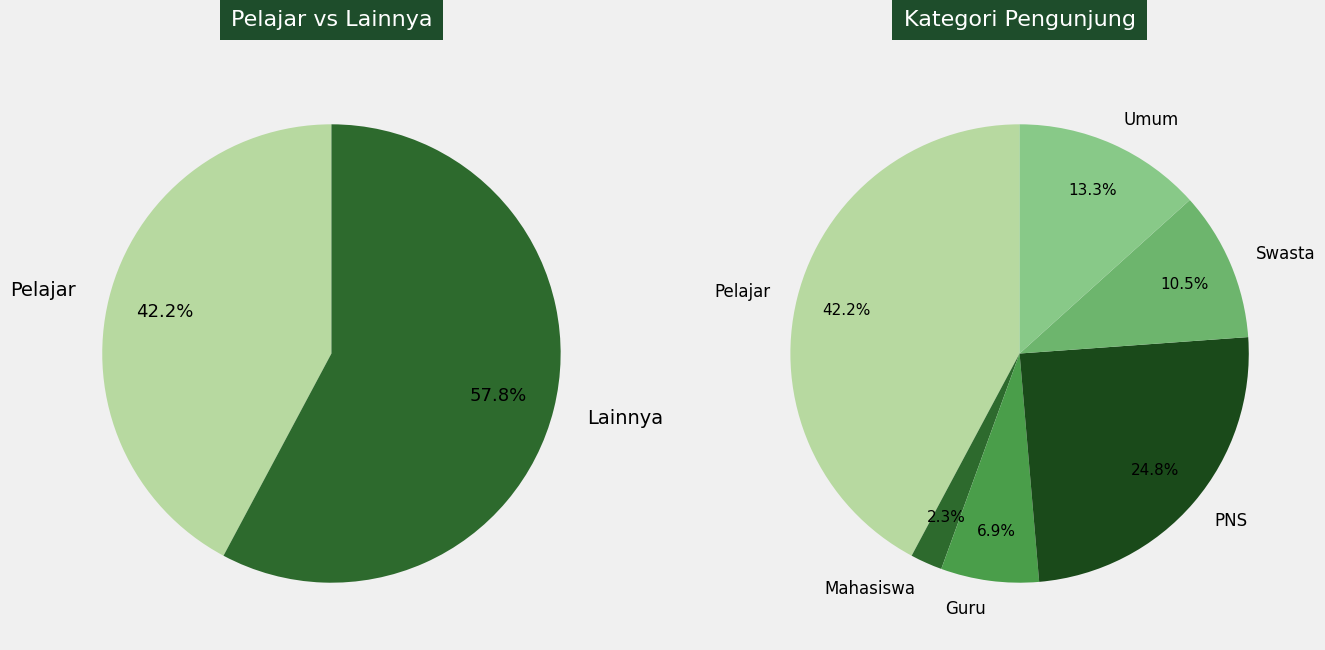

Approximately how many times larger is the value at Pelajar compared to Umum?

3.2